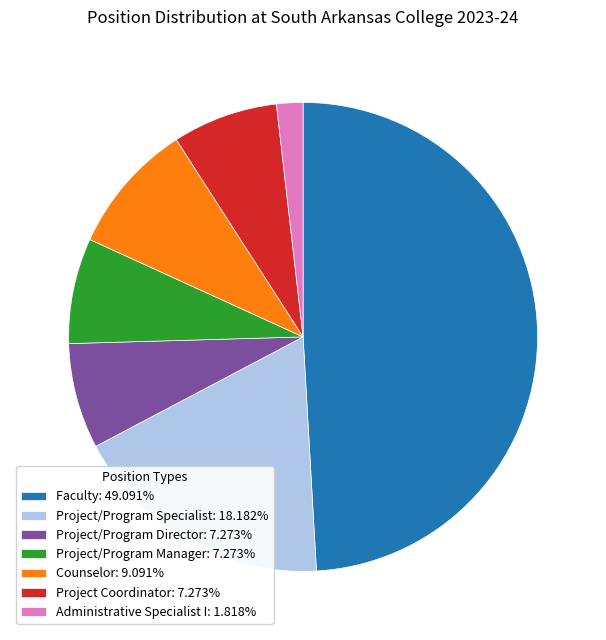

Does Project/Program Director: 7.273% represent more than half of the total?

No